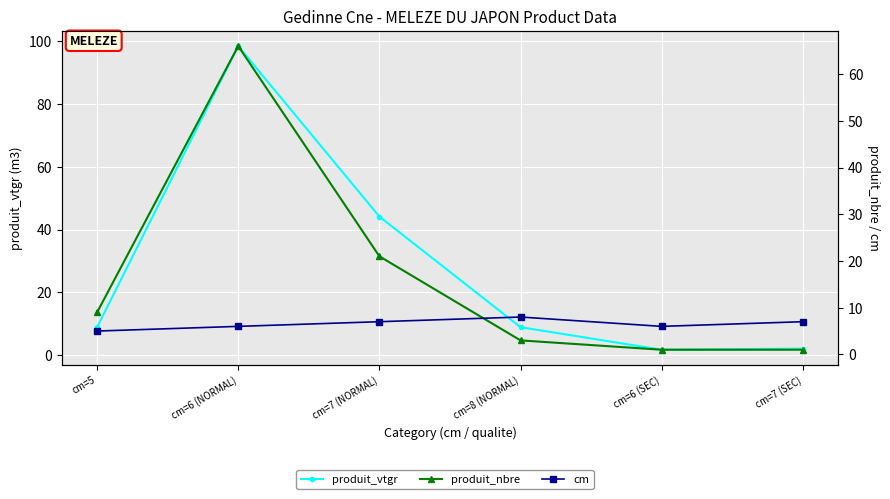

Which has a higher value, cm=8 (NORMAL) or cm=6 (SEC)?

cm=8 (NORMAL)